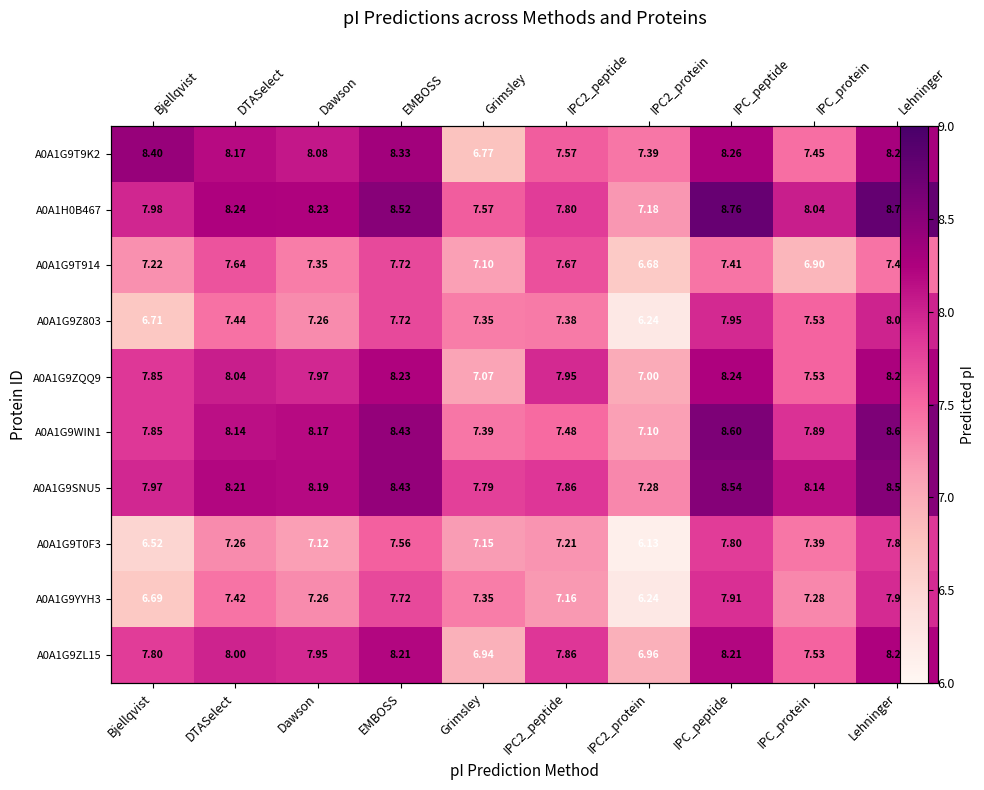

What is the maximum value shown in the chart?

8.8